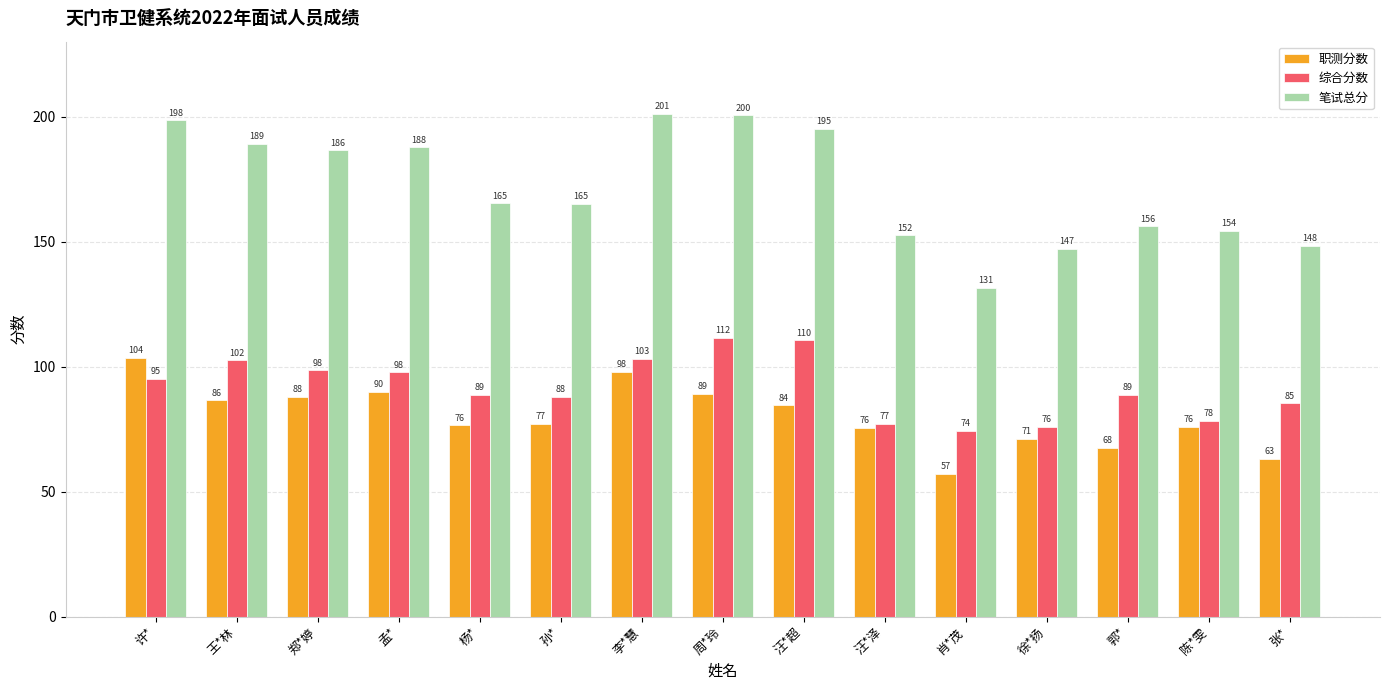

The value of 综合分数 at 周*玲 is 111.5. True or false?

True